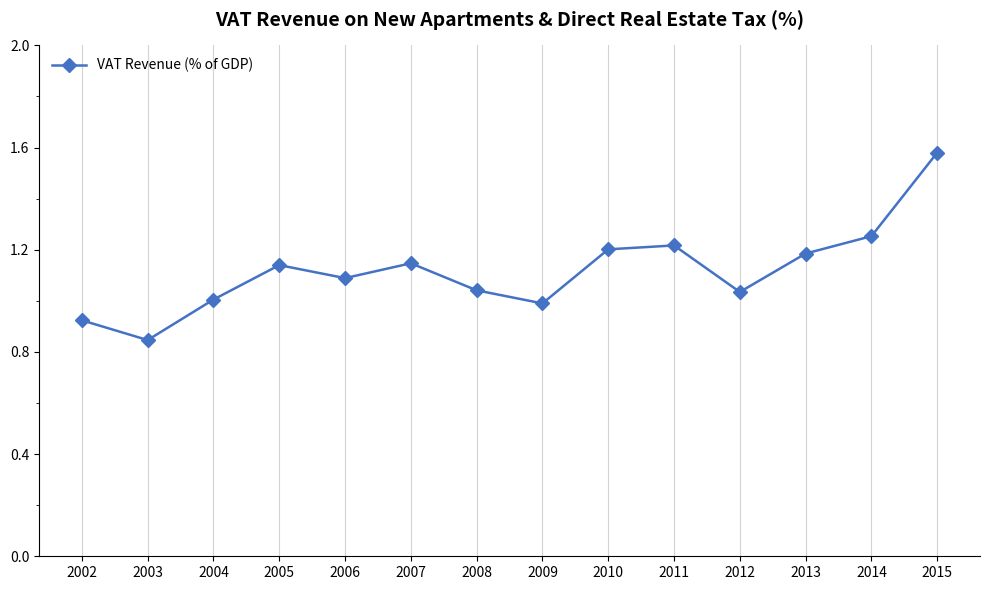

What is the difference between the values at 2012 and 2002?

0.1